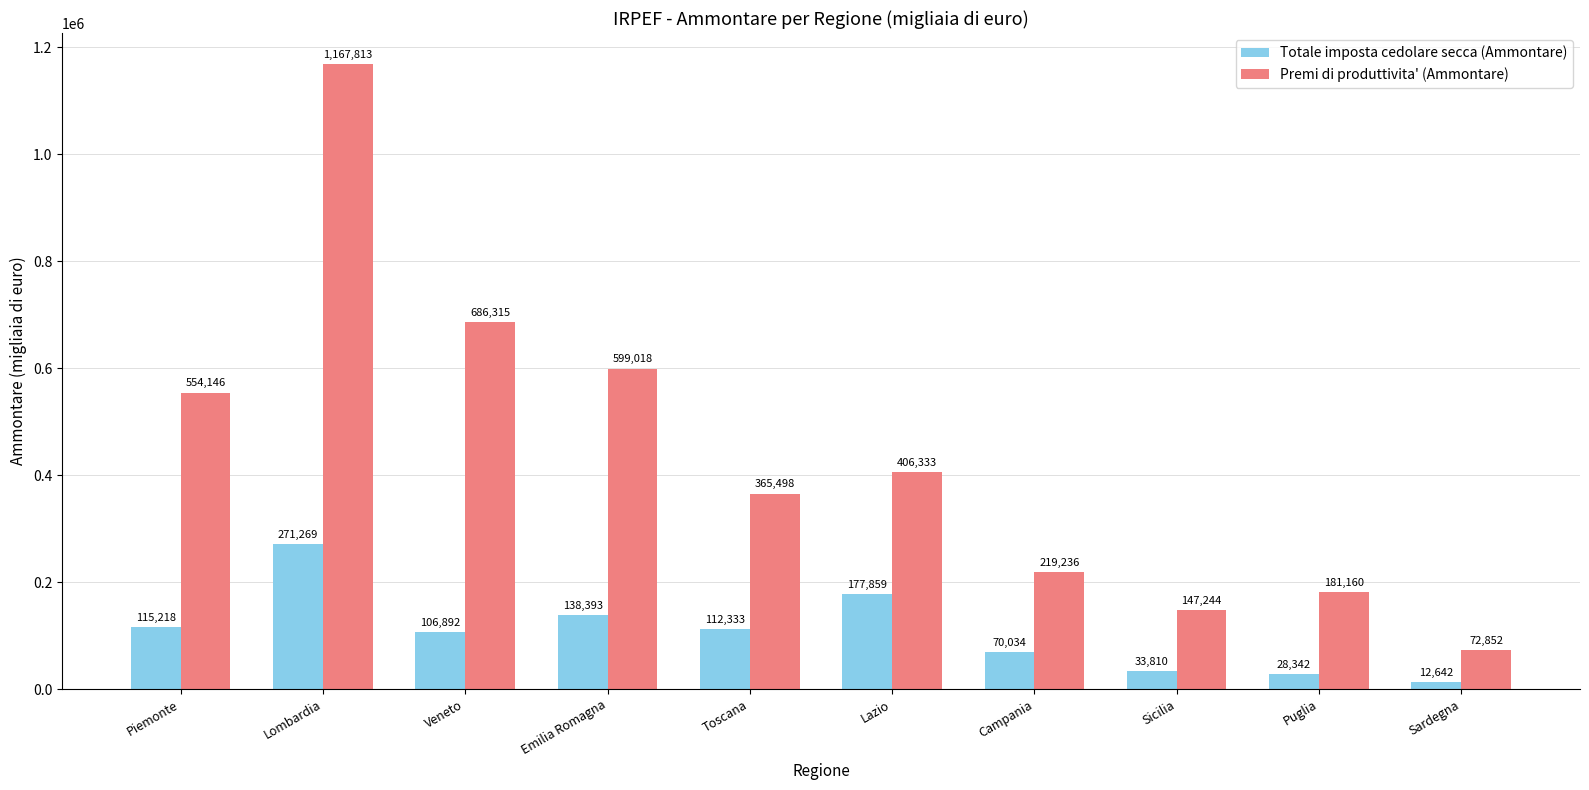

What is the difference between the maximum and second lowest values in the Totale imposta cedolare secca (Ammontare) series?

242927